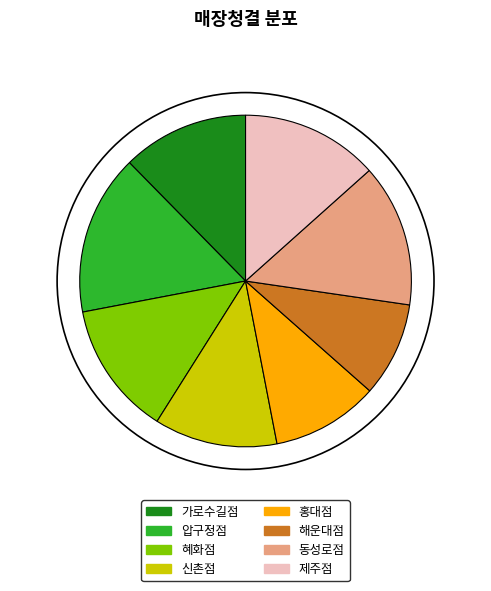

Combined, do 해운대점 and 제주점 account for over 50%?

No